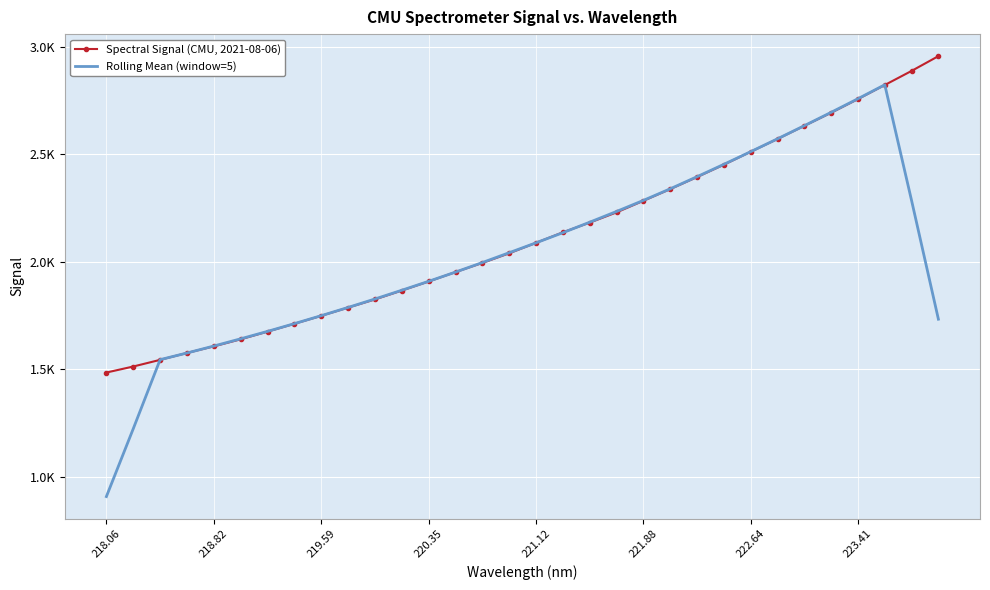

What are all the series names shown in the legend?

Spectral Signal (CMU, 2021-08-06), Rolling Mean (window=5)